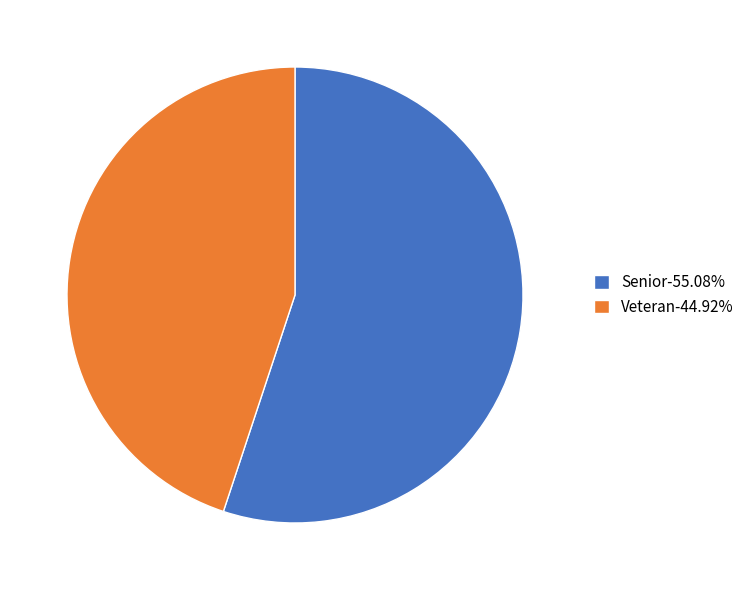

What is the ratio of the value at Veteran to the value at Senior?

0.8